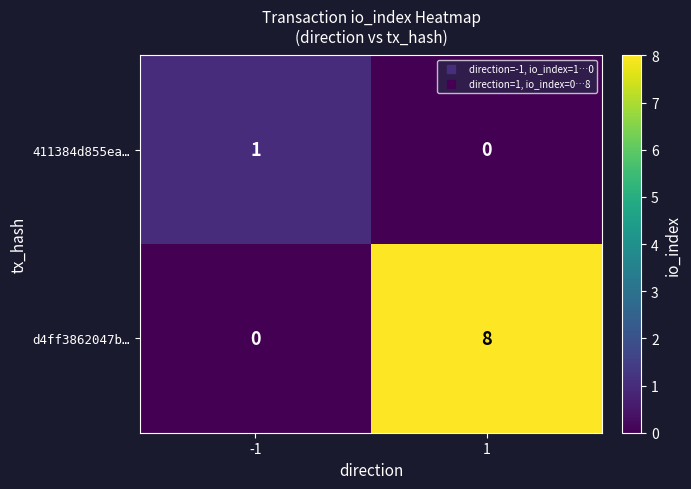

Reading left to right, what are all the values shown in this chart?

411384d855ea…: -1=1	1=0
d4ff3862047b…: -1=0	1=8